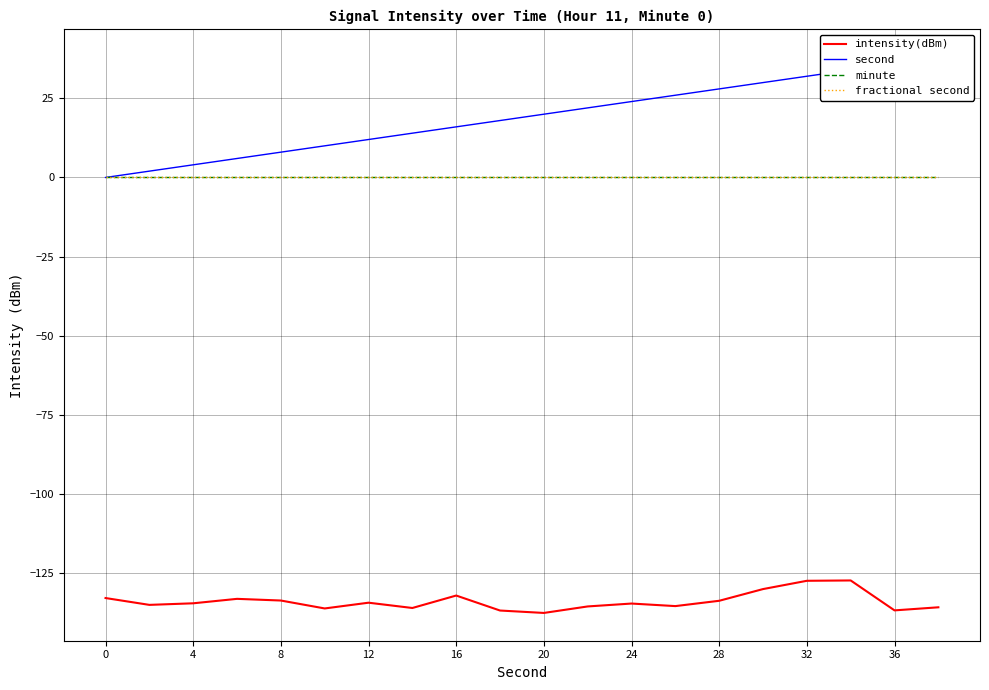

What are all the series names shown in the legend?

intensity(dBm), second, minute, fractional second